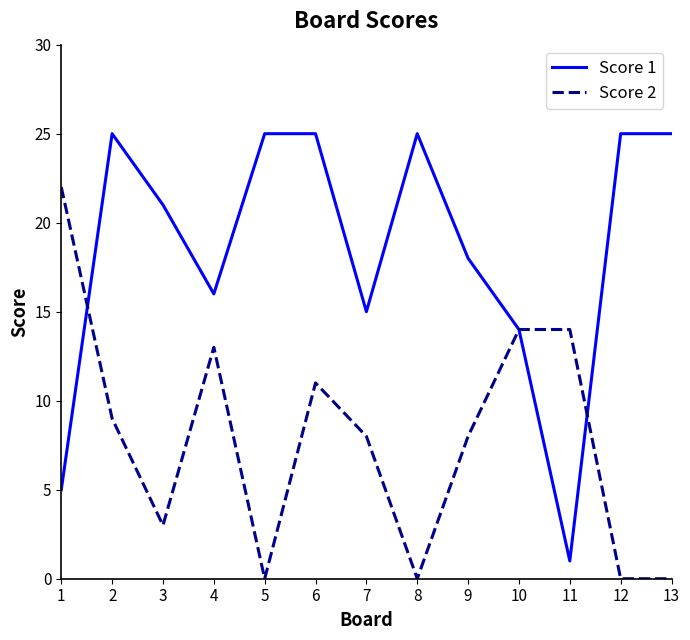

Reading right to left, what are all the values shown in this chart?

Score 1: 13=25	12=25	11=1	10=14	9=18	8=25	7=15	6=25	5=25	4=16	3=21	2=25	1=5
Score 2: 13=0	12=0	11=14	10=14	9=8	8=0	7=8	6=11	5=0	4=13	3=3	2=9	1=22